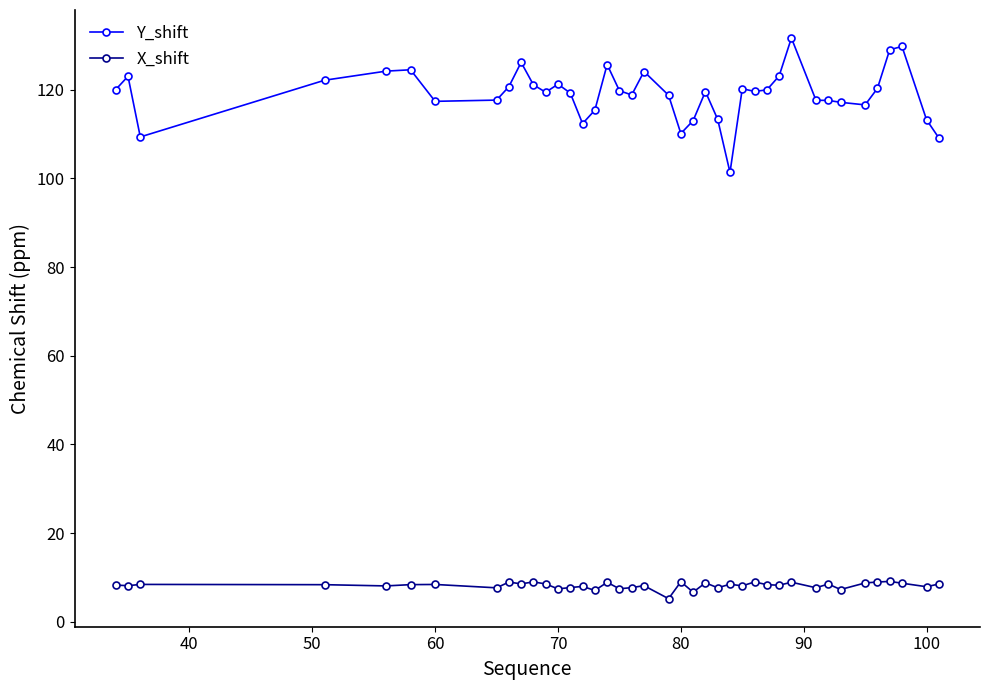

True or false: X_shift has more than 0 points higher than both neighbors.

True